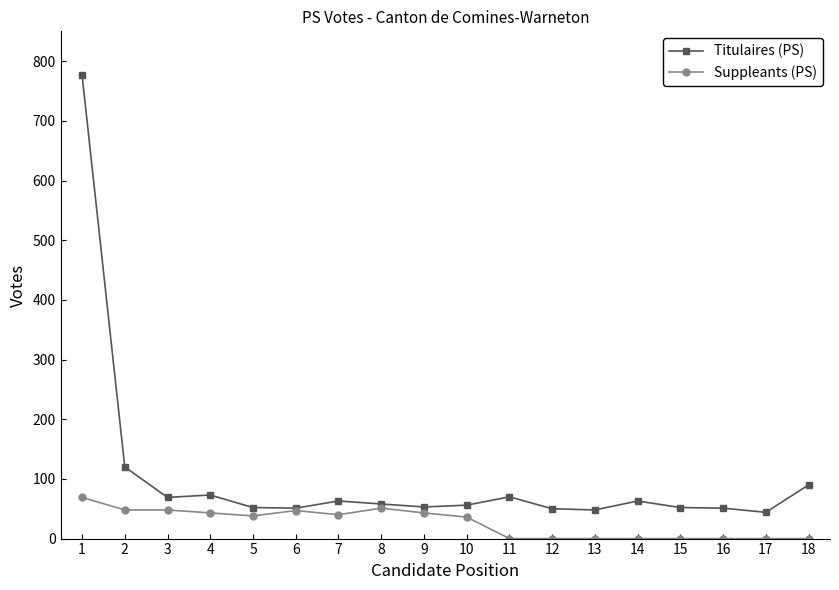

Which series has the largest range (max minus min)?

Titulaires (PS)